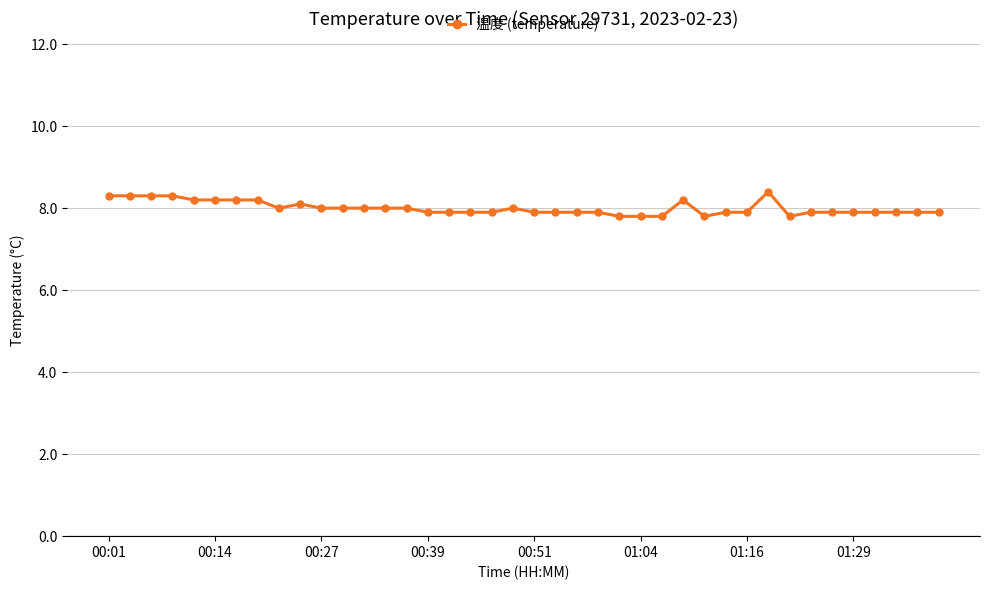

What is the value of the 30th point from the left?

7.9